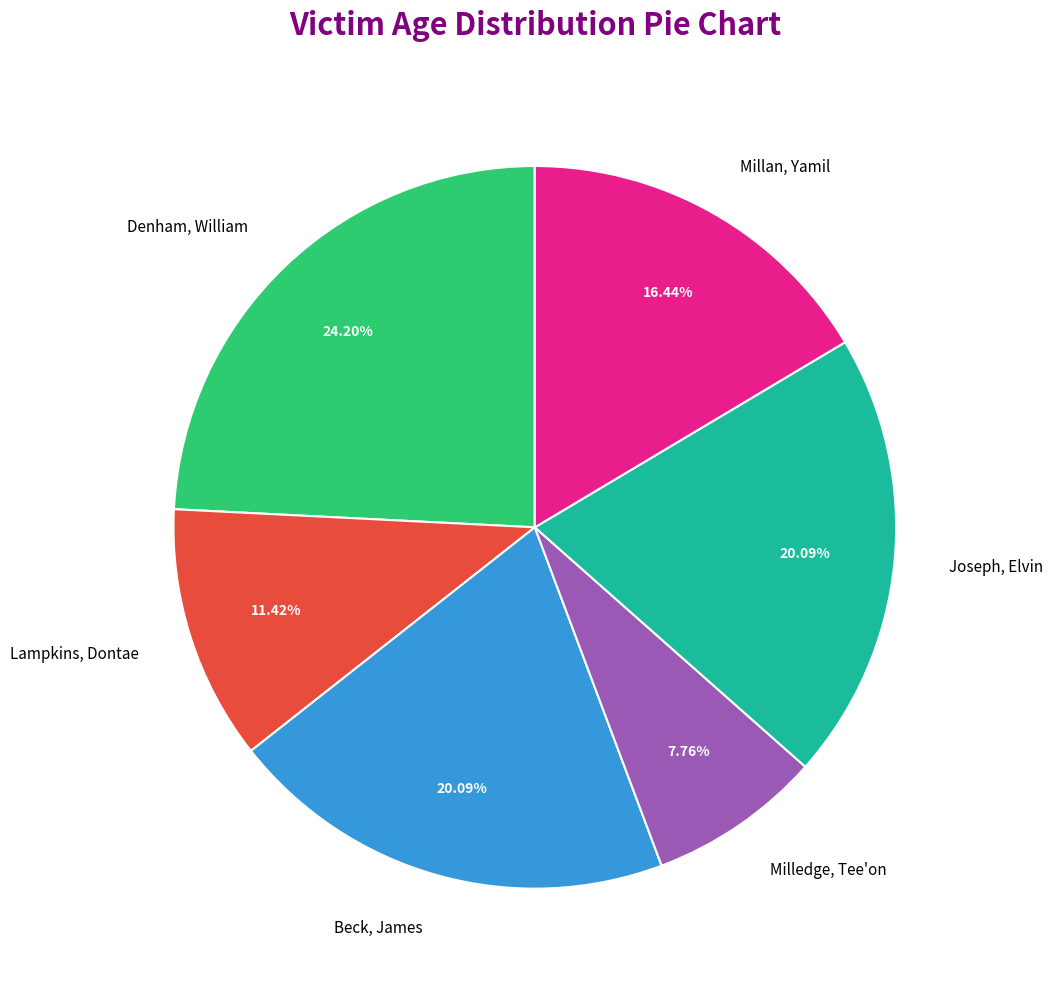

Which category has the smallest portion of the pie?

Milledge, Tee'on